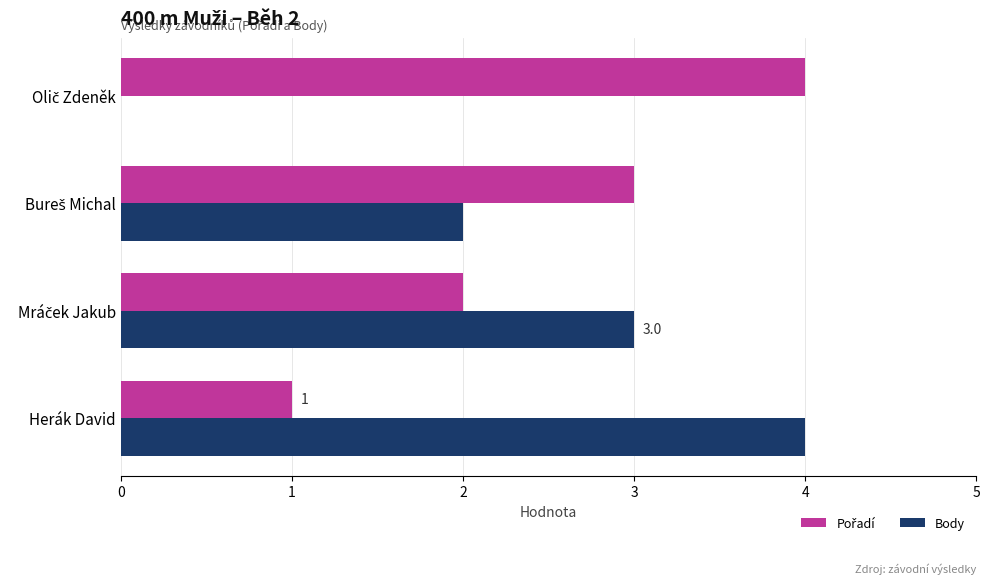

What is the highest value of the Body series?

4